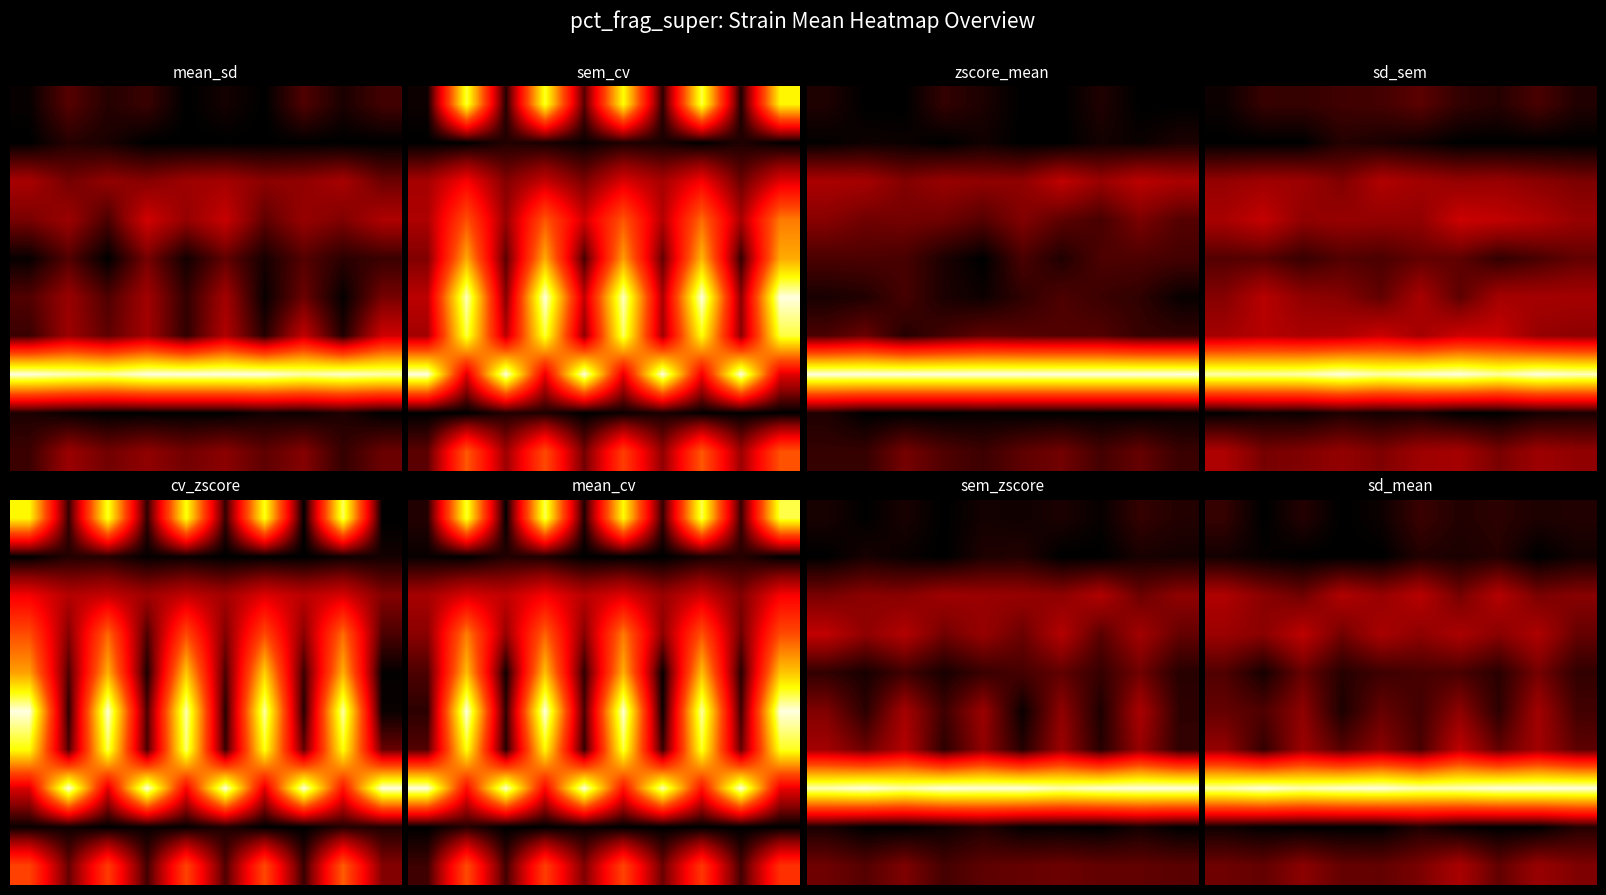

Between 7 and 4, which is larger?

7